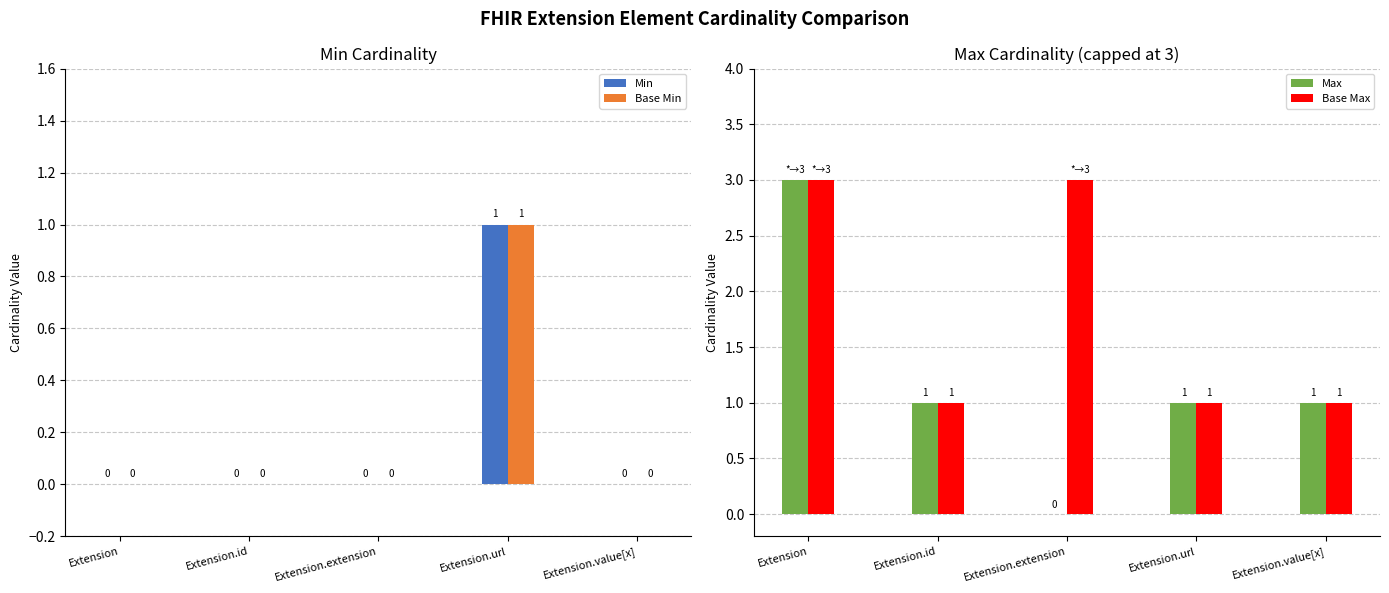

Which category has the lowest value in the Min series?

Extension